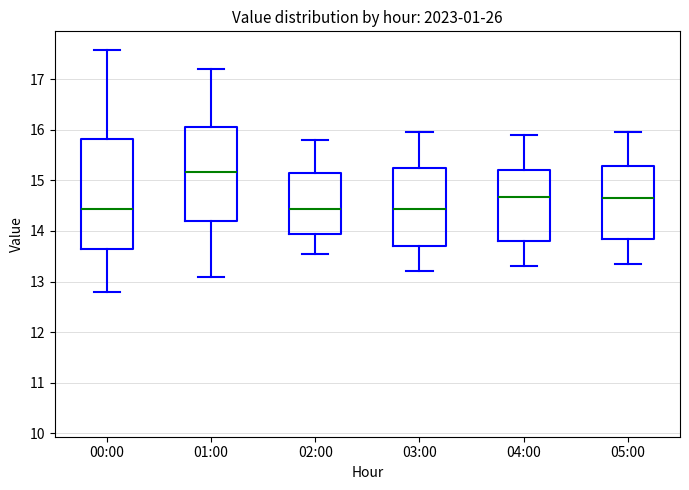

Reading left to right, transcribe this box plot: for each box, give where its median line is, the range the box spans, and where its two whiskers end, as read against the y-axis. The values are not printed on the chart, so give them approximately, as read against the axis.

00:00: median 14.4, box 13.6 to 15.8, whiskers 12.8 to 17.6
01:00: median 15.2, box 14.2 to 16.1, whiskers 13.1 to 17.2
02:00: median 14.4, box 13.9 to 15.2, whiskers 13.6 to 15.8
03:00: median 14.4, box 13.7 to 15.3, whiskers 13.2 to 16.0
04:00: median 14.7, box 13.8 to 15.2, whiskers 13.3 to 15.9
05:00: median 14.7, box 13.9 to 15.3, whiskers 13.4 to 16.0